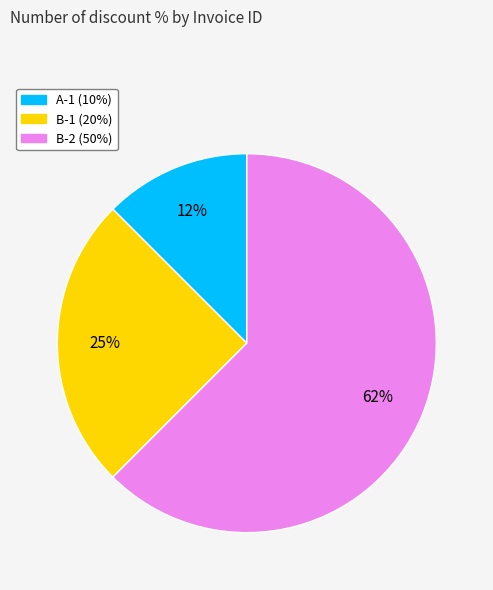

The B-1 slice represents 37% of the pie. True or false?

False